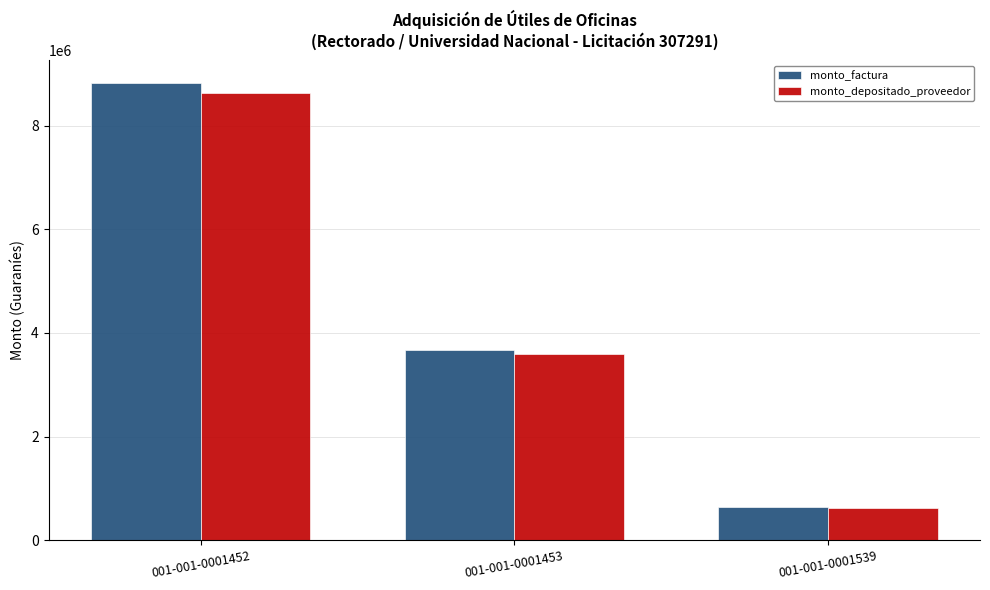

How many data points does each series have?

3